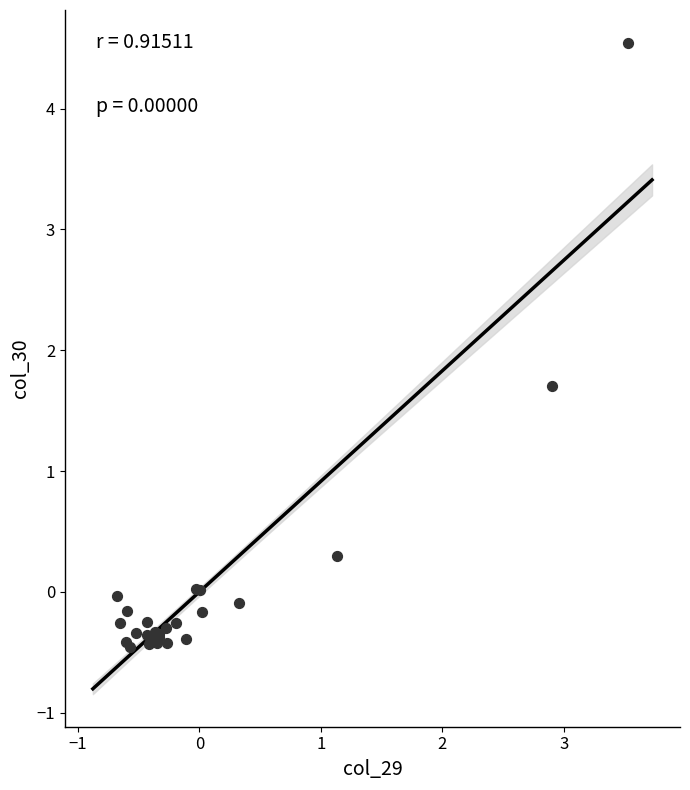

What Y value in the scatter plot is closest to 2?

1.7